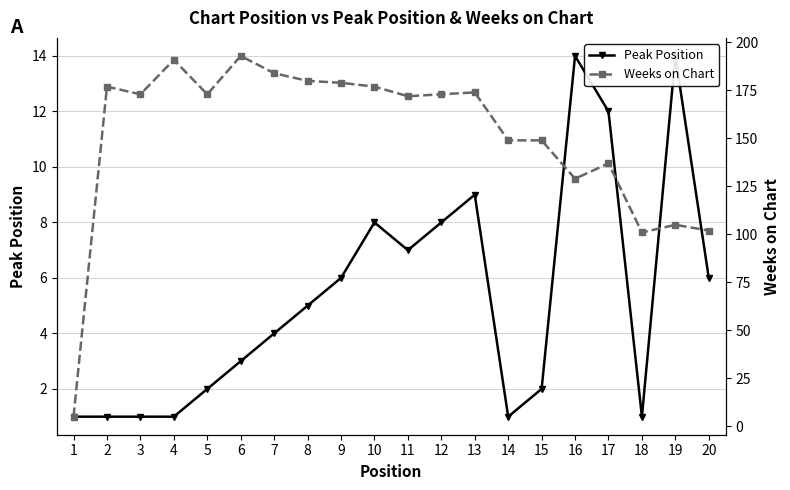

True or false: Peak Position and Weeks on Chart cross at least once.

False